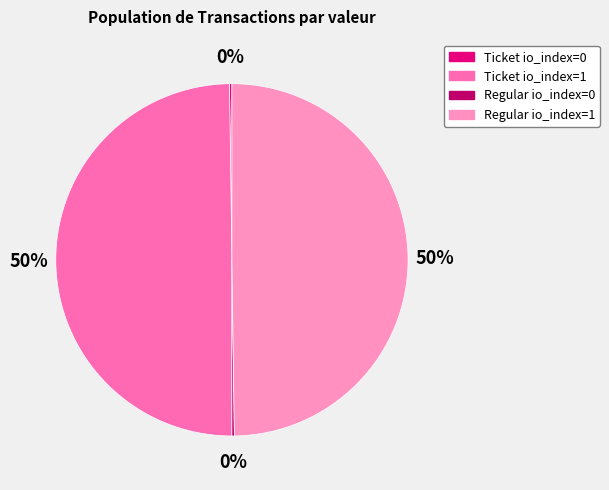

What percentage is the Regular io_index=1 slice, to the nearest percent?

50%